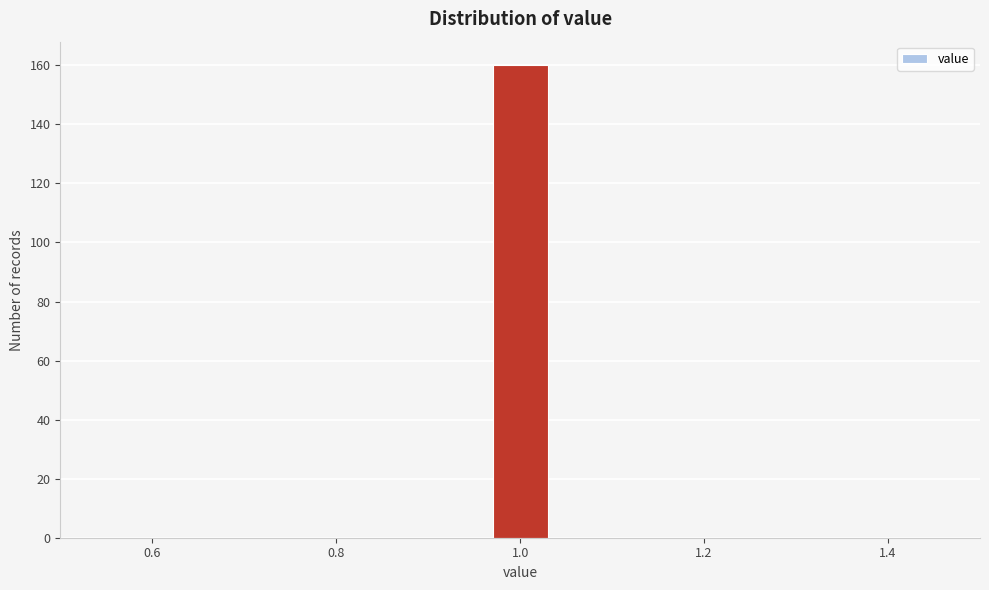

Read against the x-axis, roughly where is the centre of the tallest bar?

1.00